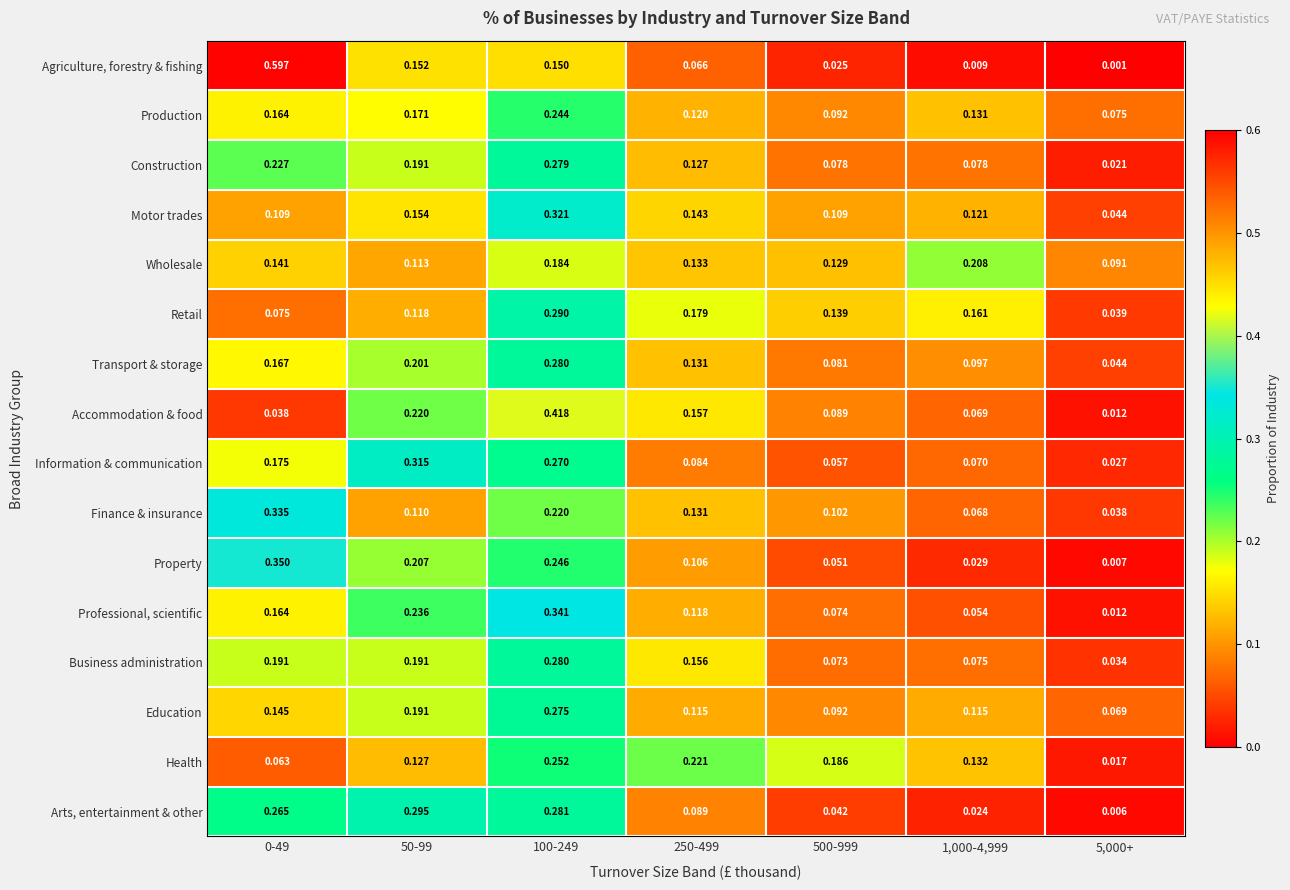

Is the value of Professional, scientific at 100-249 greater than the value of Arts, entertainment & other at 5,000+?

Yes